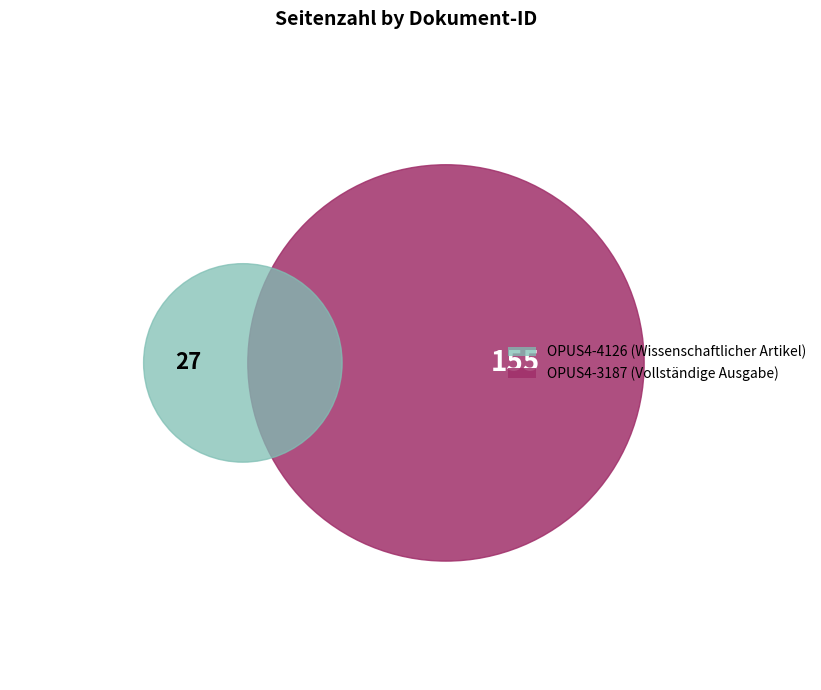

Which has a higher value, OPUS4-4126 or OPUS4-3187?

OPUS4-3187